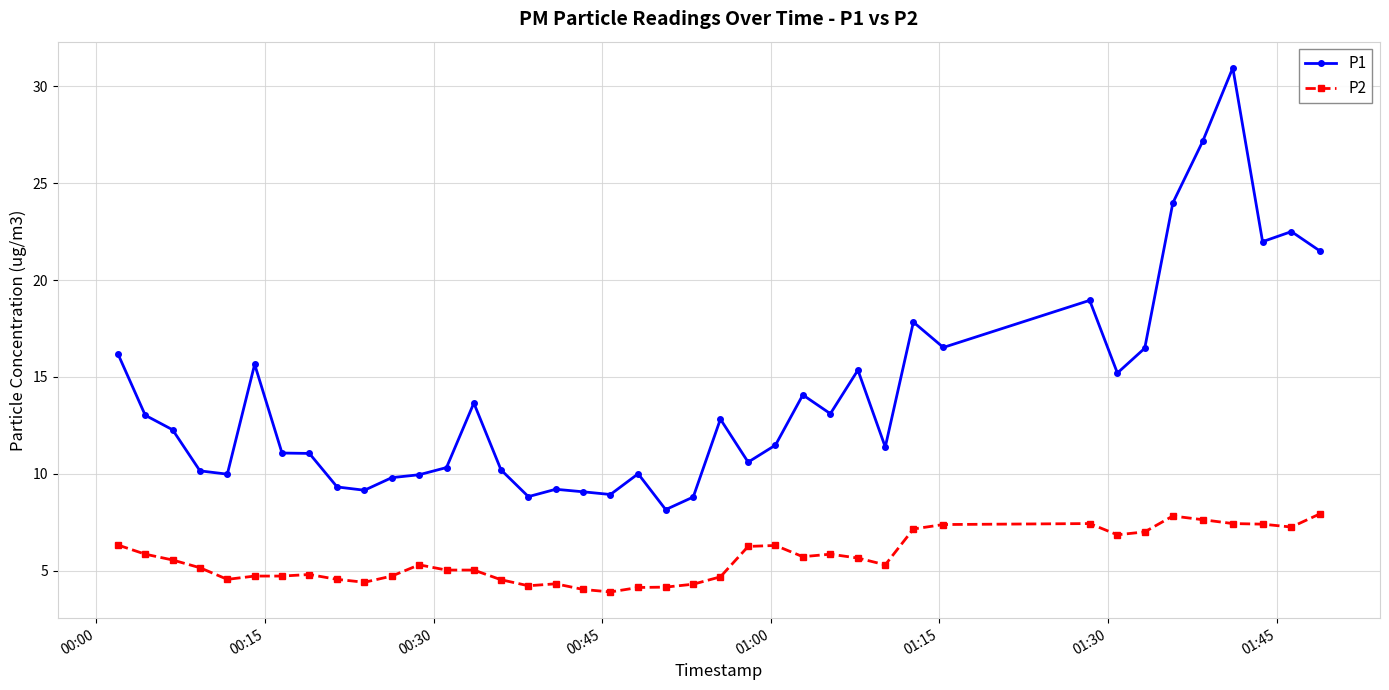

List the series in order of their peak value, lowest first.

P2, P1